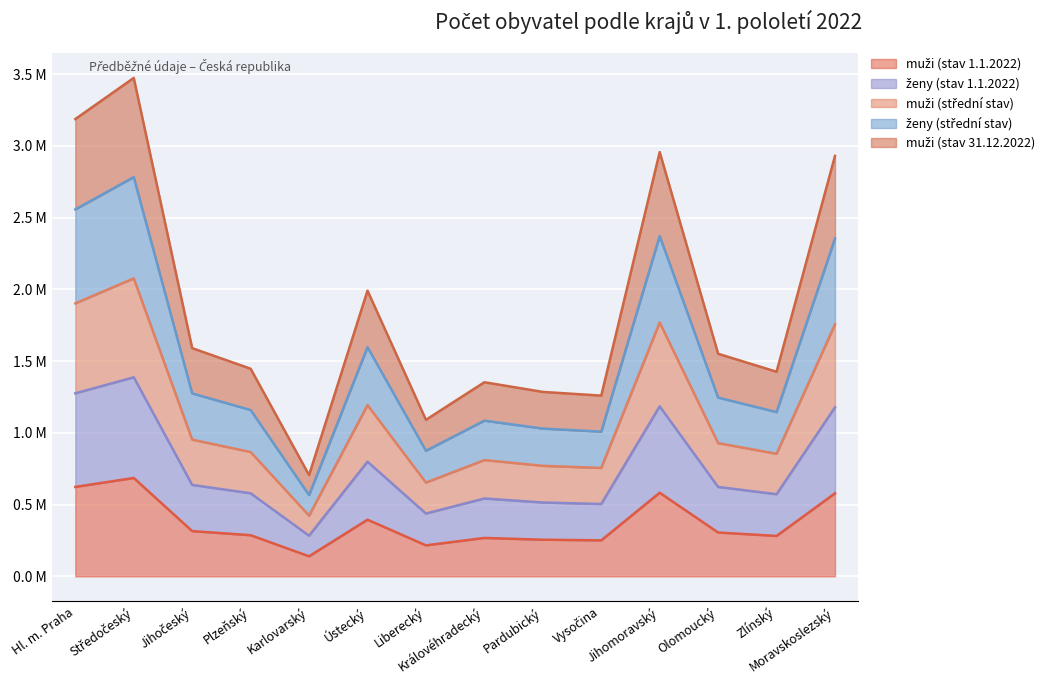

Reading left to right, extract all data points from this chart.

muži (stav 1.1.2022): 0.6	0.7	0.3	0.3	0.1	0.4	0.2	0.3	0.3	0.3	0.6	0.3	0.3	0.6
ženy (stav 1.1.2022): 1.3	1.4	0.6	0.6	0.3	0.8	0.4	0.5	0.5	0.5	1.2	0.6	0.6	1.2
muži (střední stav): 1.9	2.1	1.0	0.9	0.4	1.2	0.7	0.8	0.8	0.8	1.8	0.9	0.9	1.8
ženy (střední stav): 2.6	2.8	1.3	1.2	0.6	1.6	0.9	1.1	1.0	1.0	2.4	1.2	1.1	2.4
muži (stav 31.12.2022): 3.2	3.5	1.6	1.4	0.7	2.0	1.1	1.4	1.3	1.3	3.0	1.6	1.4	2.9